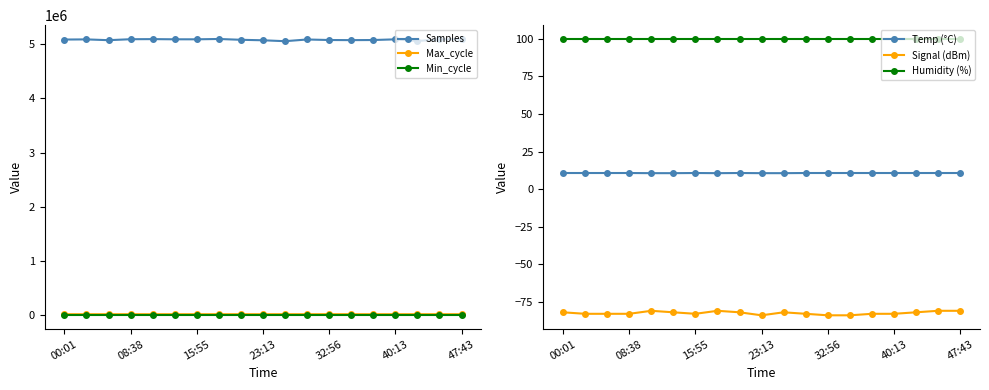

Is the value of Samples at 00:01 greater than the value of Min_cycle at 00:01?

Yes